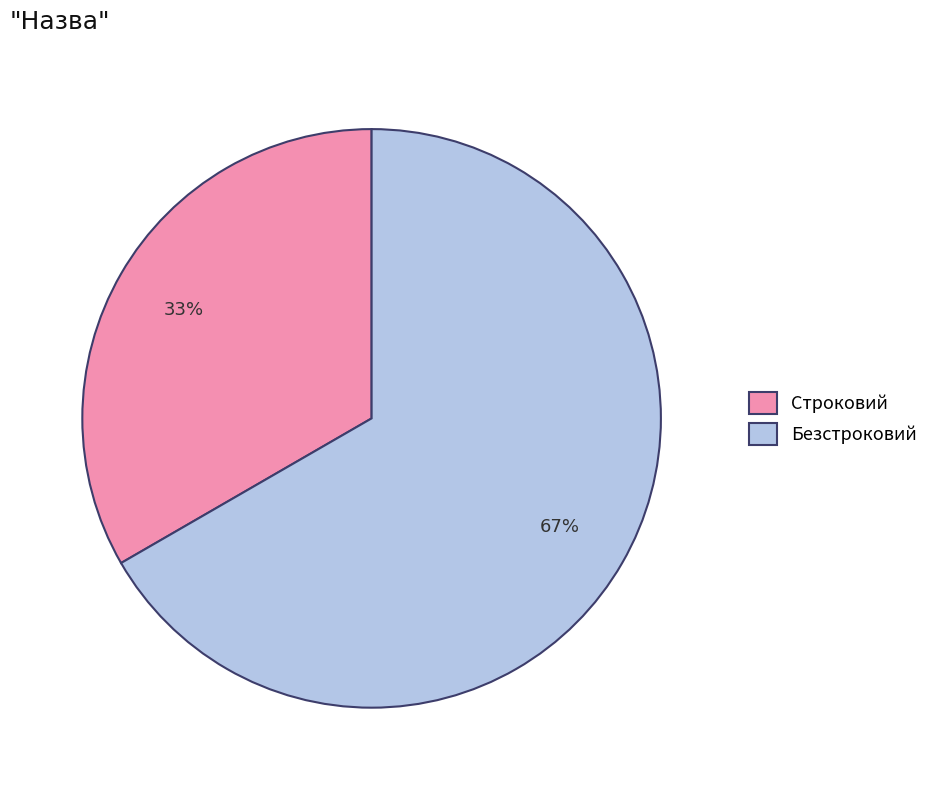

Does Безстроковий represent more than half of the total?

Yes